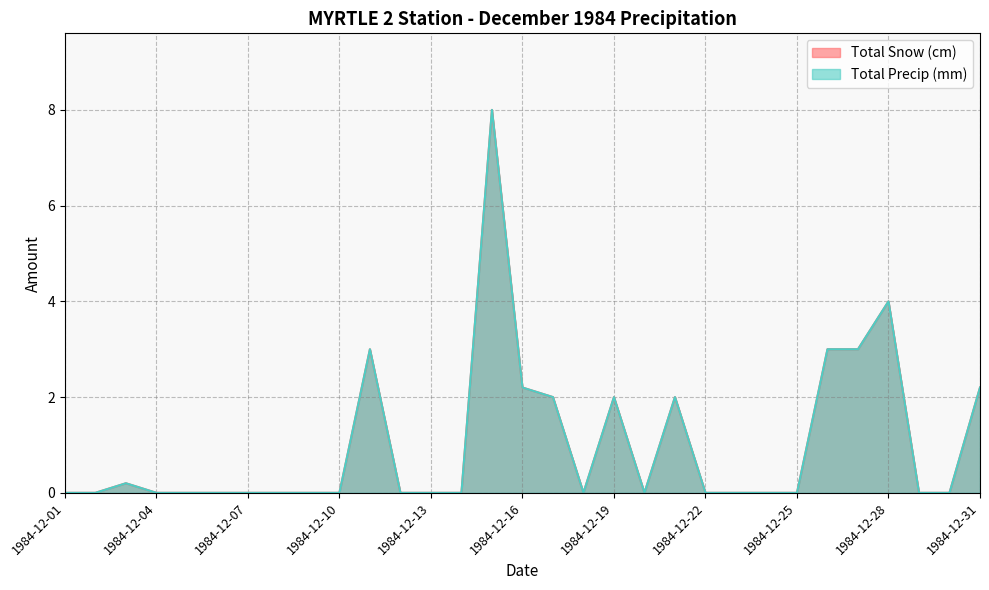

True or false: Total Snow (cm) and Total Precip (mm) intersect in this chart.

False